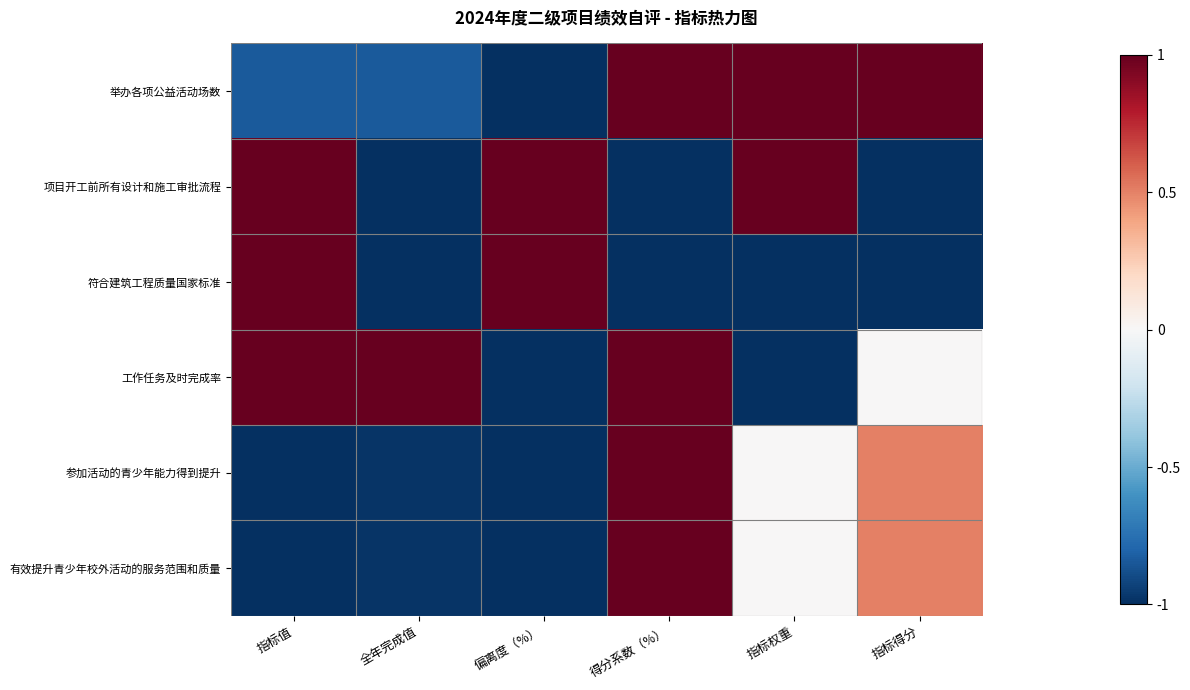

Reading left to right, what are all the values shown in this chart?

举办各项公益活动场数: 指标值=-0.8	全年完成值=-0.8	偏离度（%）=-1.0	得分系数（%）=1.0	指标权重=1.0	指标得分=1.0
项目开工前所有设计和施工审批流程: 指标值=1.0	全年完成值=-1.0	偏离度（%）=1.0	得分系数（%）=-1.0	指标权重=1.0	指标得分=-1.0
符合建筑工程质量国家标准: 指标值=1.0	全年完成值=-1.0	偏离度（%）=1.0	得分系数（%）=-1.0	指标权重=-1.0	指标得分=-1.0
工作任务及时完成率: 指标值=1.0	全年完成值=1.0	偏离度（%）=-1.0	得分系数（%）=1.0	指标权重=-1.0	指标得分=0.0
参加活动的青少年能力得到提升: 指标值=-1.0	全年完成值=-1.0	偏离度（%）=-1.0	得分系数（%）=1.0	指标权重=0.0	指标得分=0.5
有效提升青少年校外活动的服务范围和质量: 指标值=-1.0	全年完成值=-1.0	偏离度（%）=-1.0	得分系数（%）=1.0	指标权重=0.0	指标得分=0.5